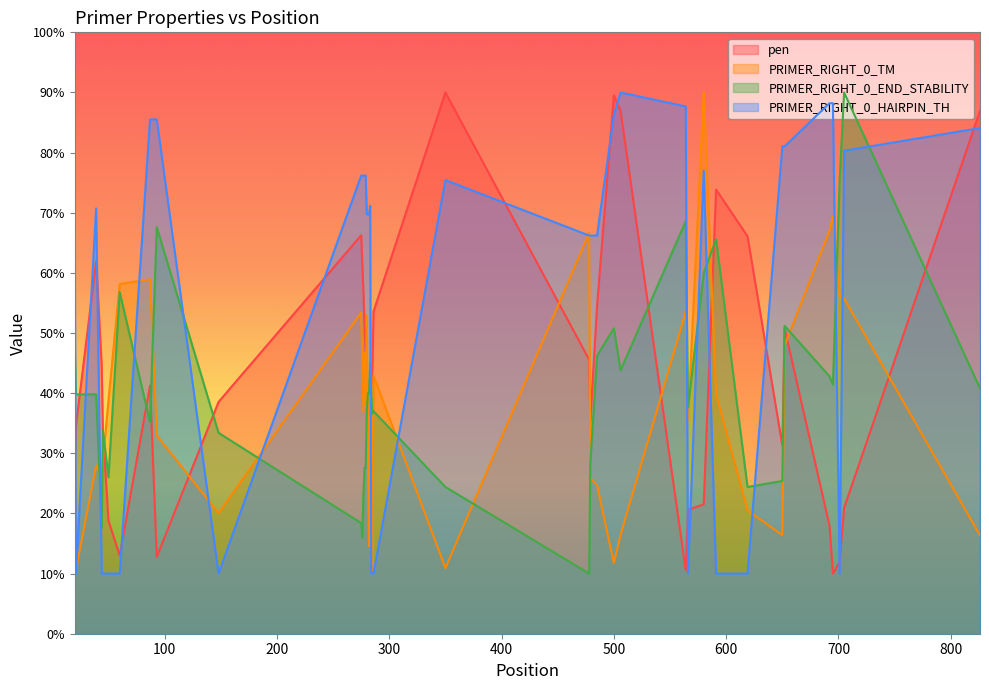

What is the sum of all PRIMER_RIGHT_0_TM values?

1523.1